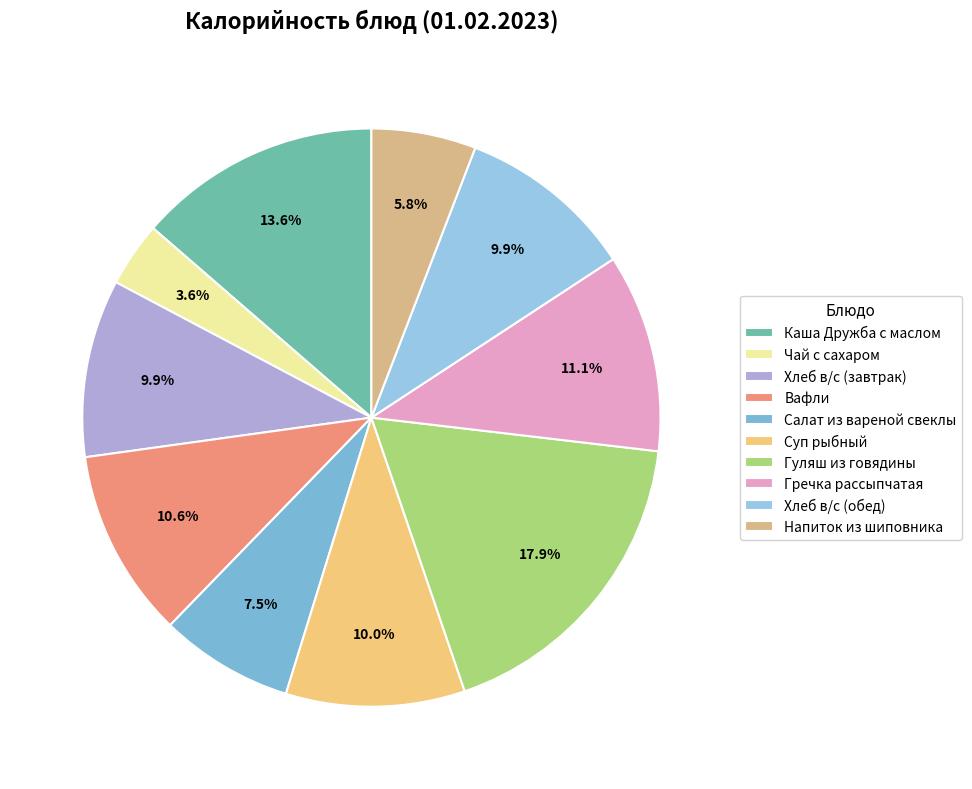

Does Чай с сахаром represent more than half of the total?

No